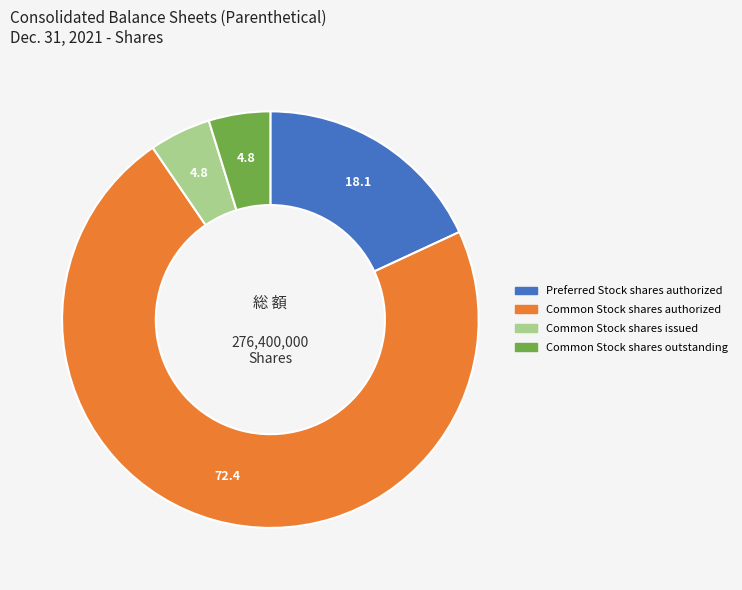

How many segments does this pie chart have?

4